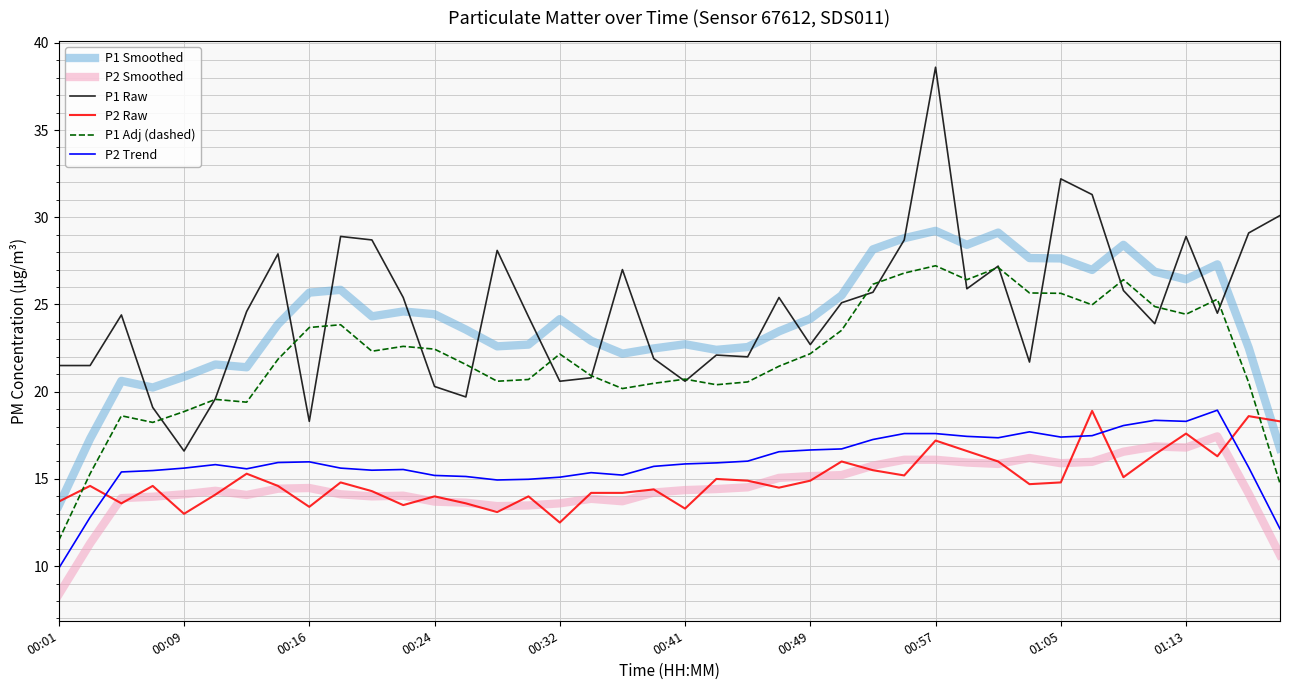

True or false: P2 Smoothed and P1 Adj (dashed) intersect in this chart.

False